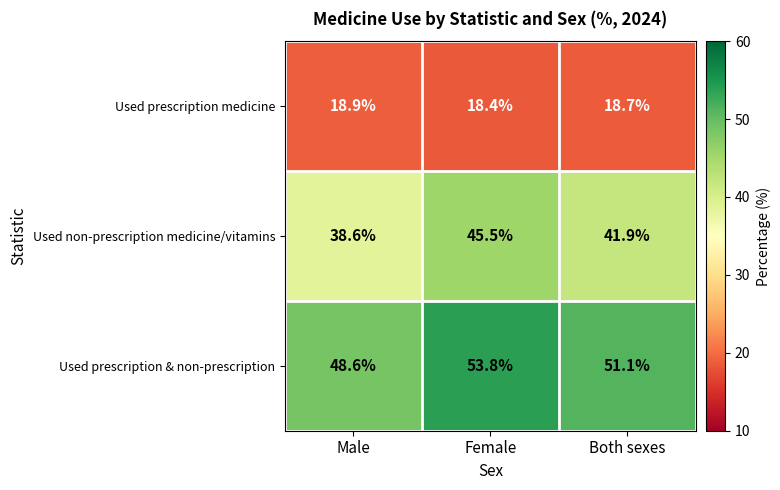

At which category is the sum across all series the highest?

Female